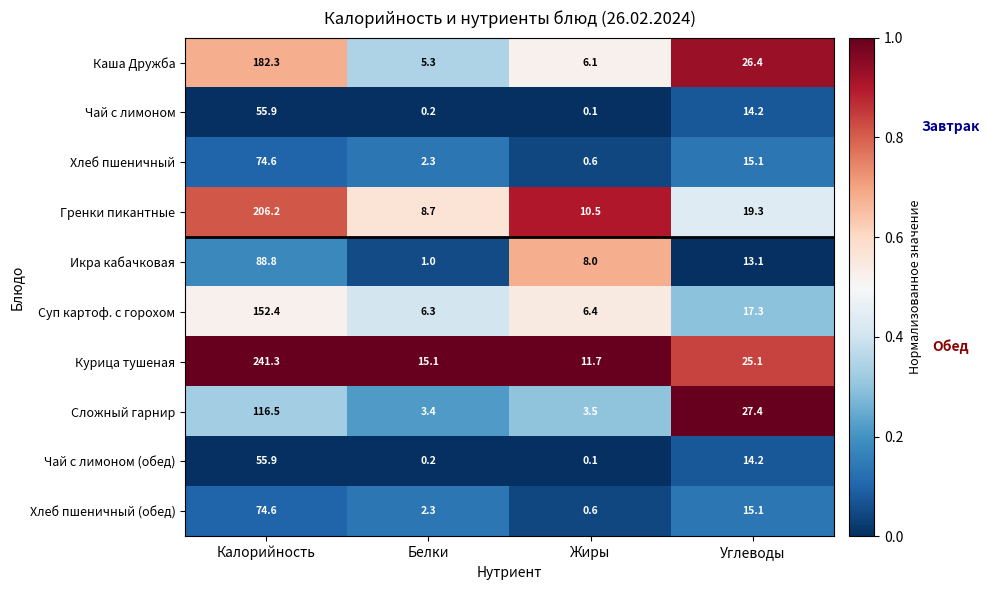

Is it true that Чай с лимоном (обед) equals 55.9 at Калорийность?

True